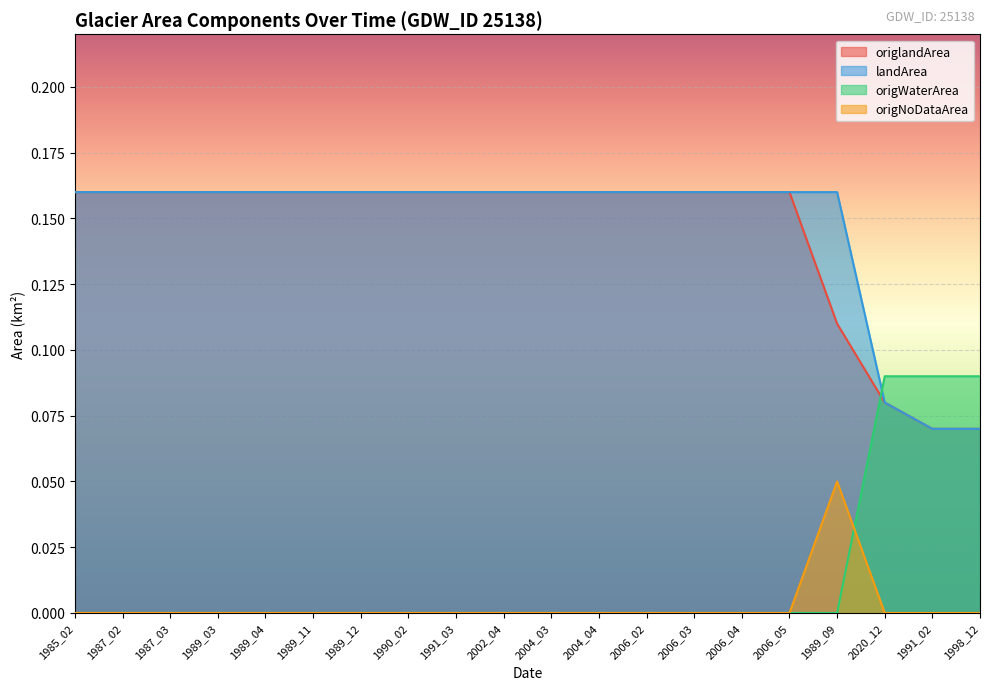

Does the chart display data point markers on the line(s)?

No